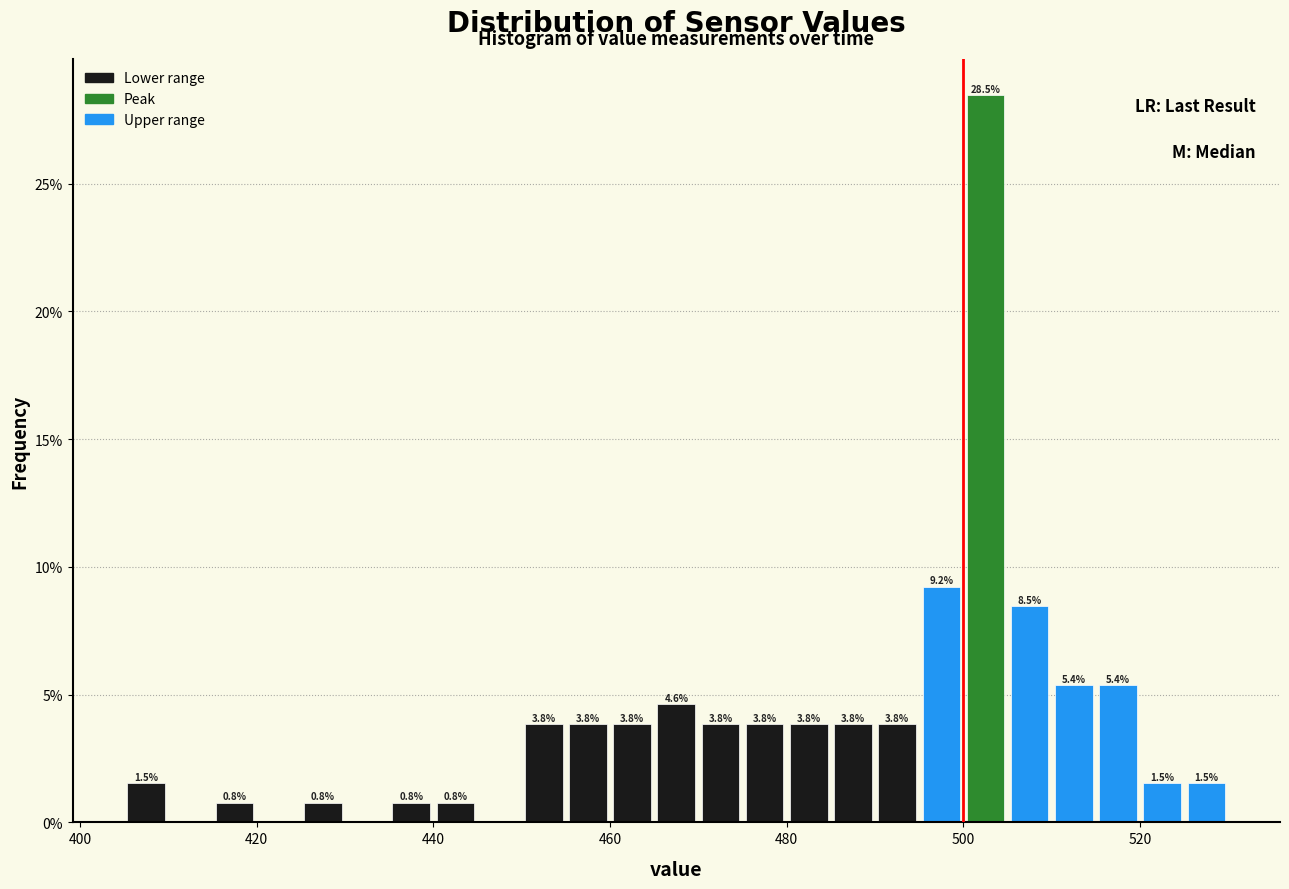

Around what value on the x-axis is the tallest bar? Give the approximate position of its centre, as read against the axis.

502